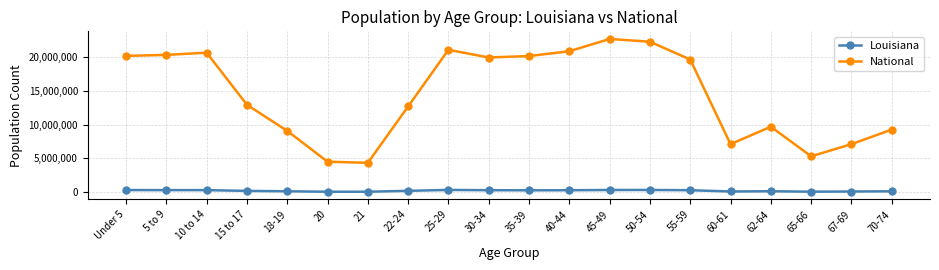

What is the lowest value of the Louisiana series?

67763